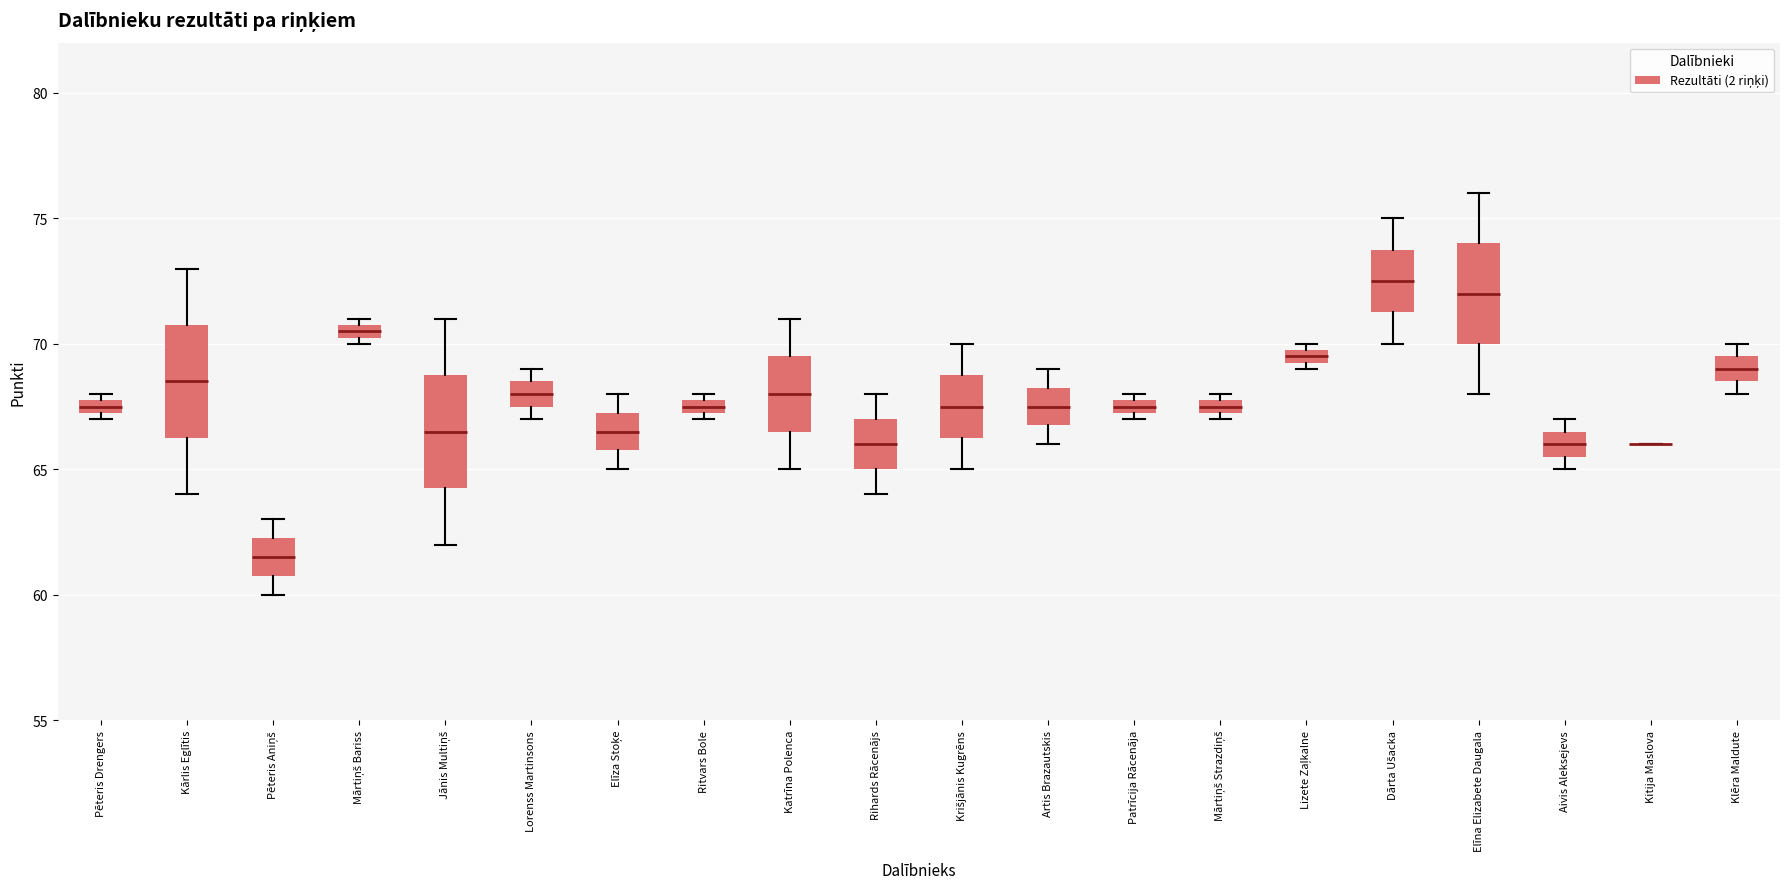

Where is the upper edge of the box for Mārtiņš Bariss on the y-axis? The values are not printed on the chart, so give them approximately, as read against the axis.

71.0